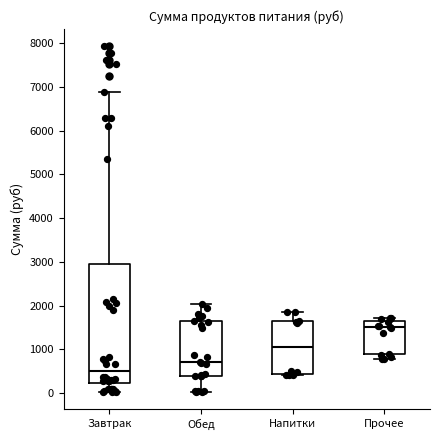

Which box has the highest median line?

Прочее